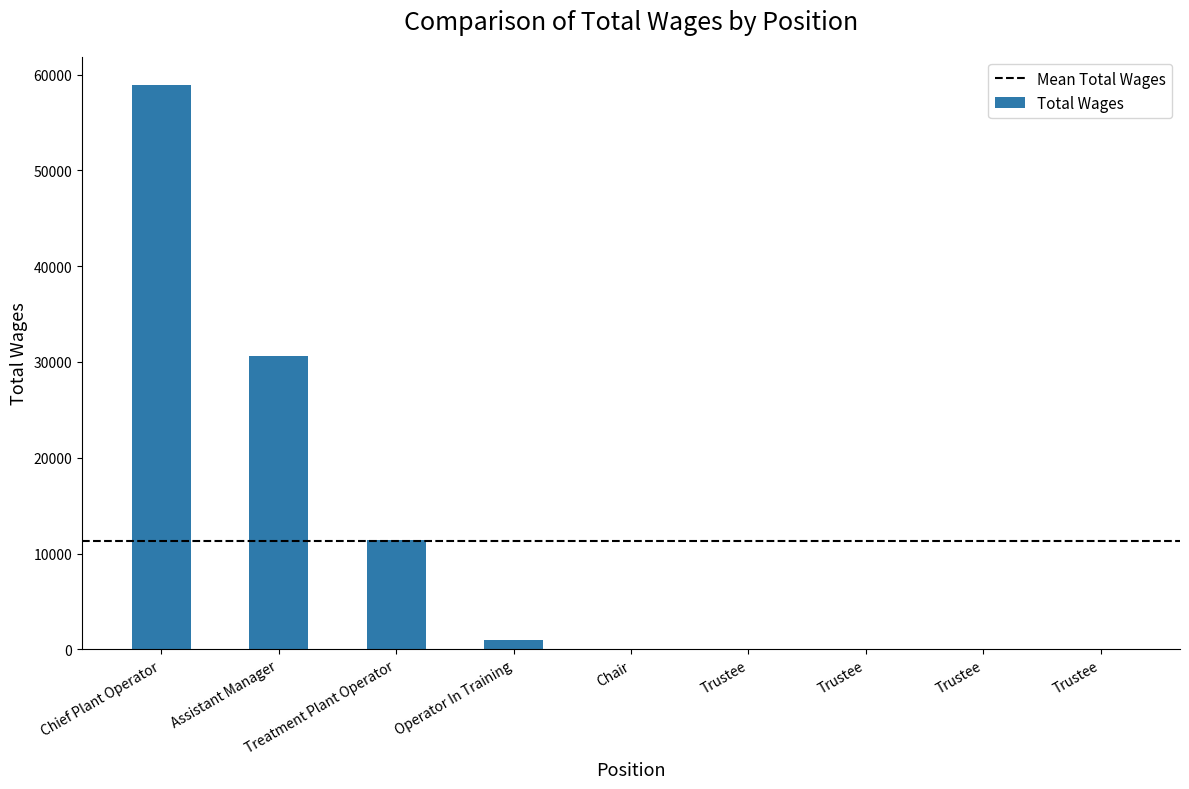

What is the maximum value shown in the chart?

58906